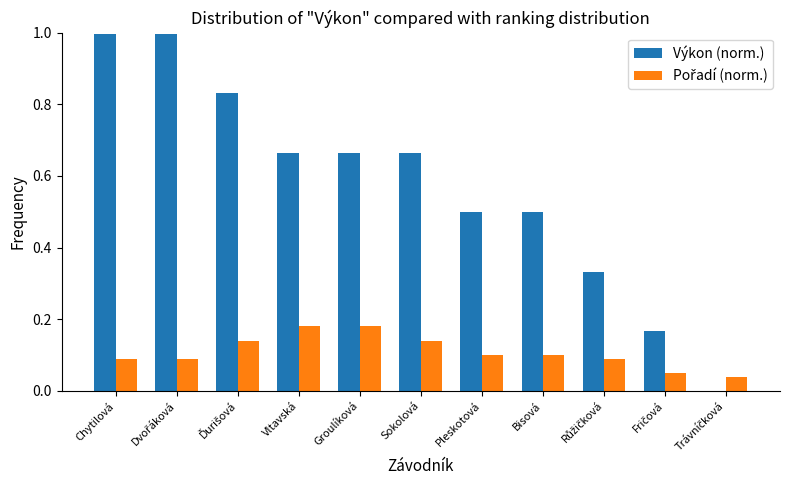

What is the approximate value of Výkon (norm.) at Pleskotová?

0.5